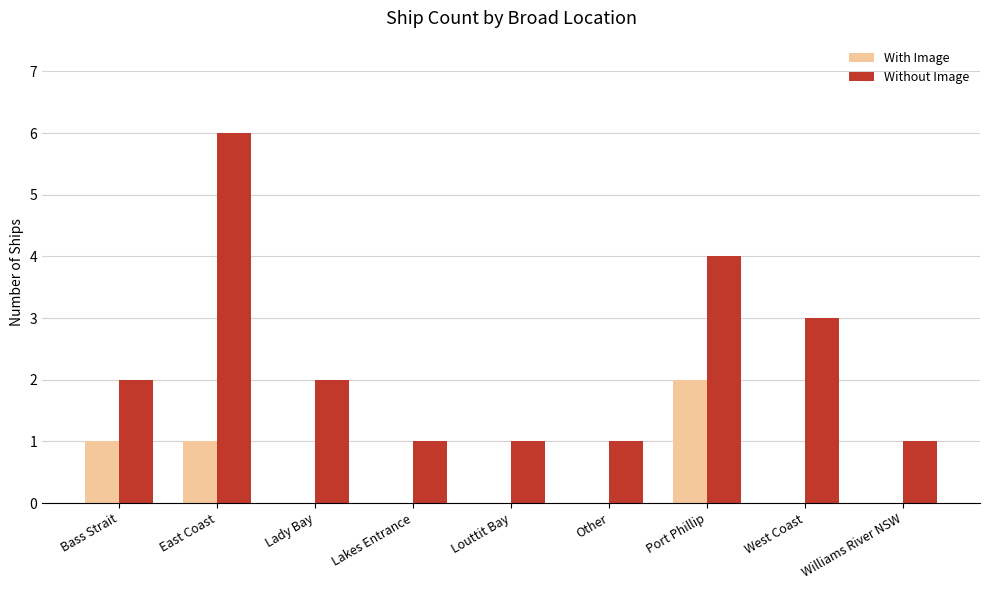

Reading right to left, list all the values displayed in this chart.

With Image: 0	0	2	0	0	0	0	1	1
Without Image: 1	3	4	1	1	1	2	6	2